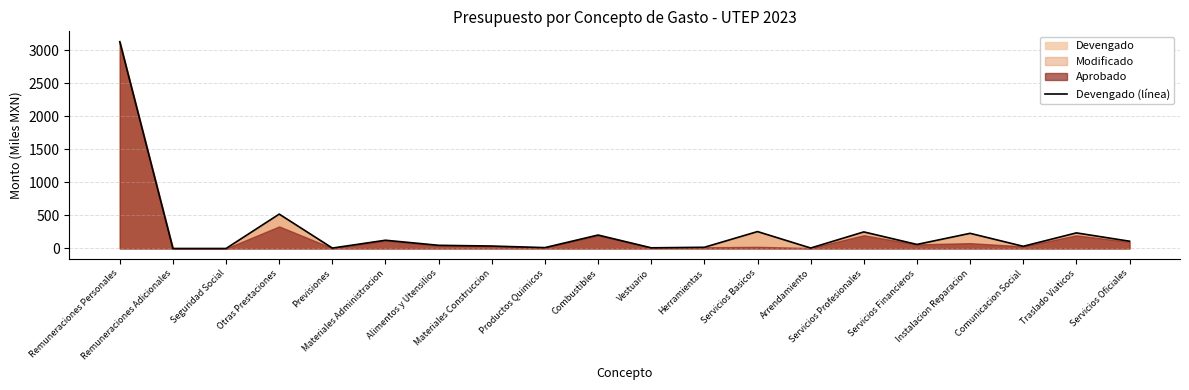

Does the chart have visible grid lines?

Yes